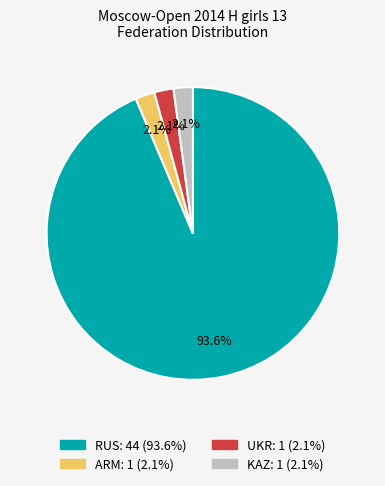

The ARM slice represents 2% of the pie. True or false?

True